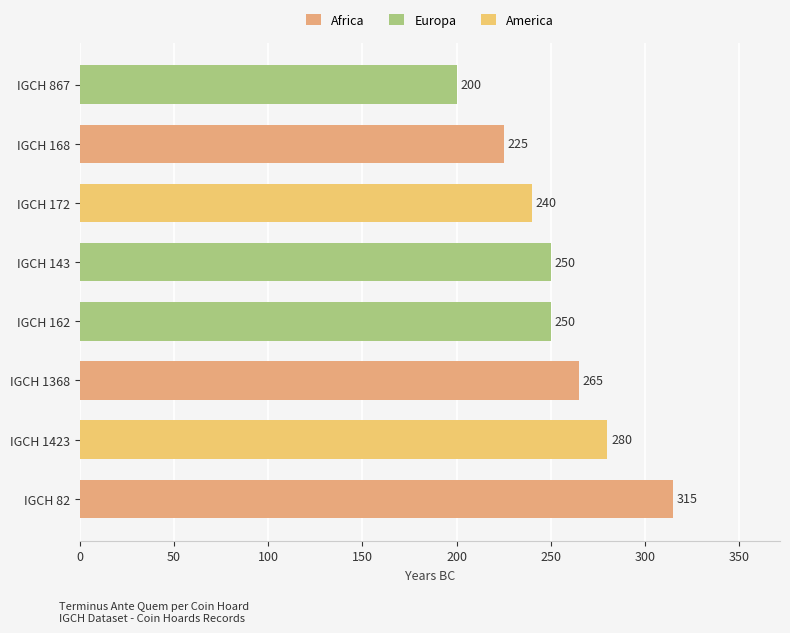

Which category has the lowest value across all series?

IGCH 867